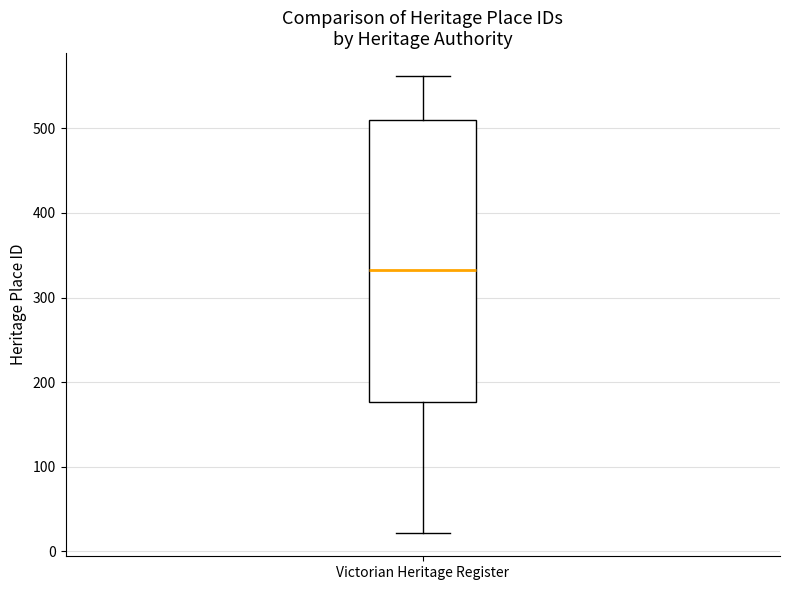

Read this box plot against the y-axis: the position of the median line, the range covered by the box, and the ends of both whiskers. The values are not printed on the chart, so give them approximately, as read against the axis.

median 330, box 180 to 510, whiskers 20 to 560